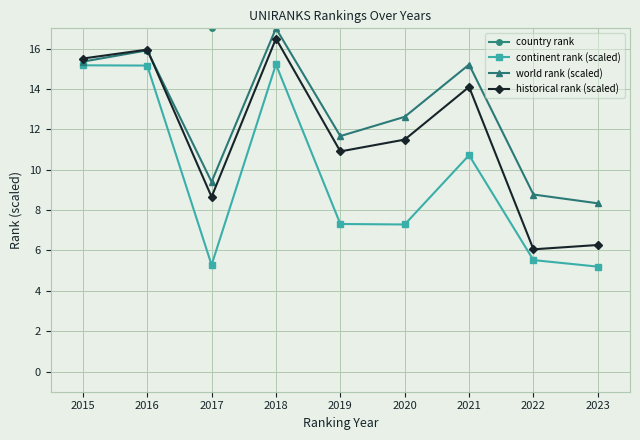

The historical rank (scaled) series shows 17.2 at 2019. True or false?

False